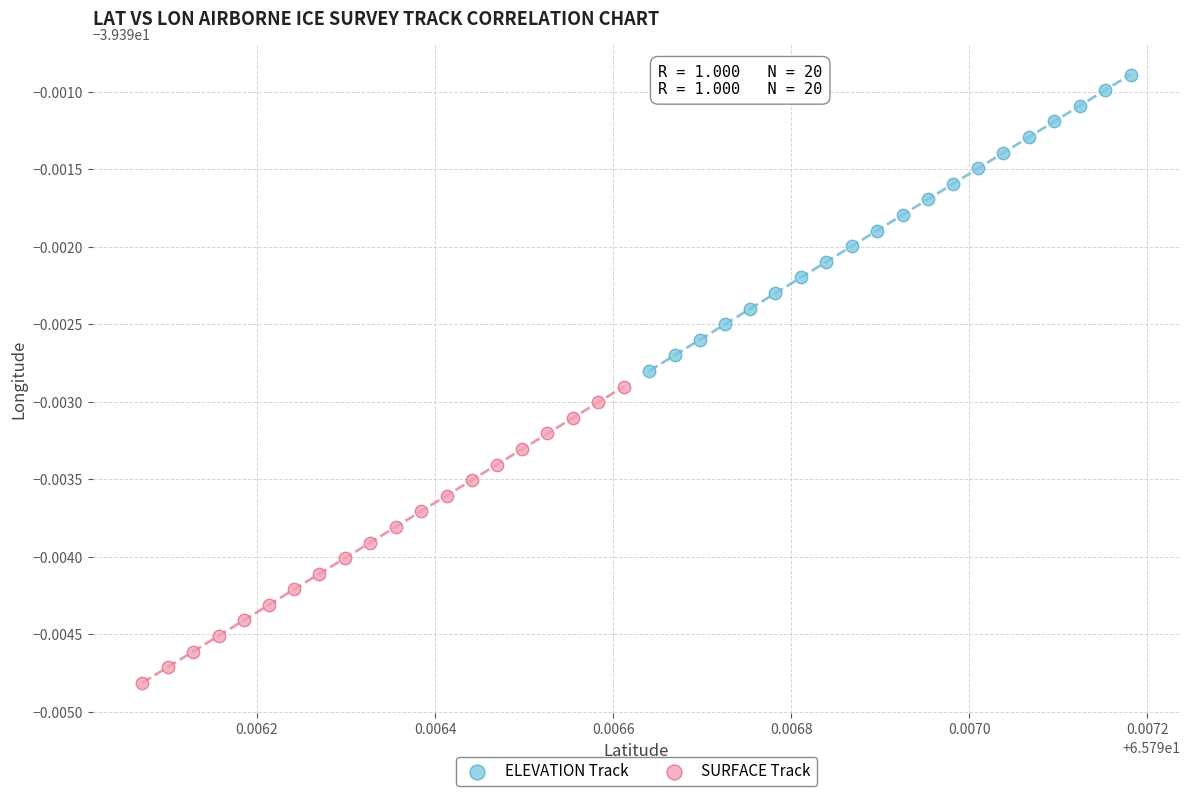

What are all the series names shown in the legend?

ELEVATION Track, SURFACE Track